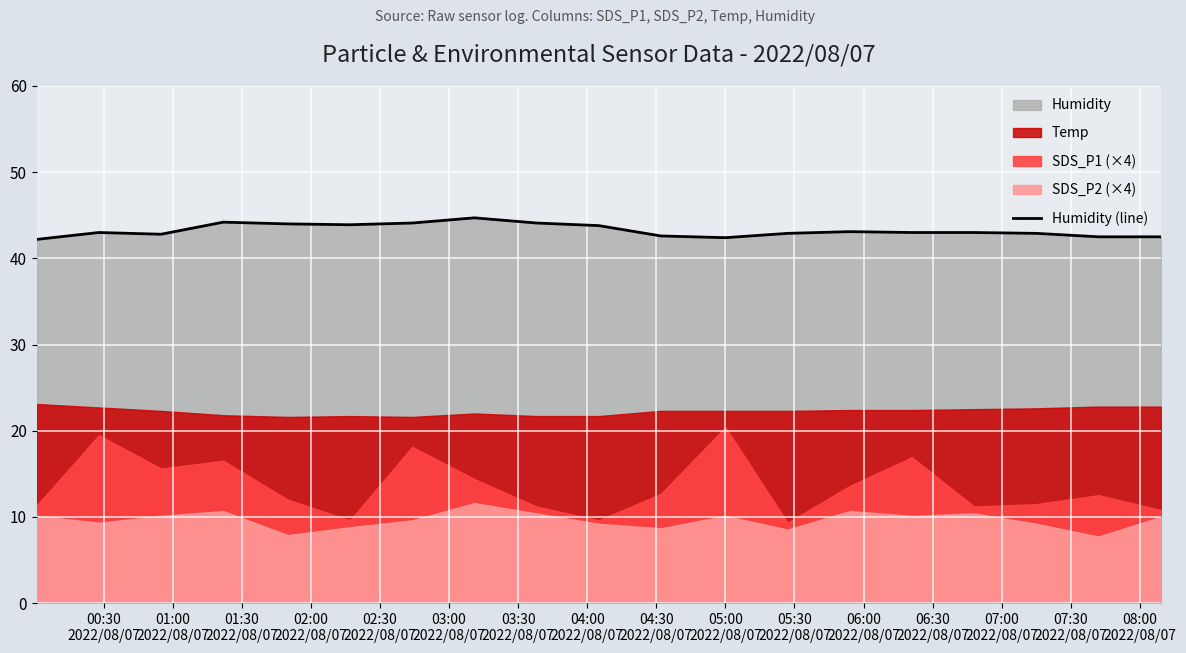

What is the minimum value for Humidity (line)?

42.2